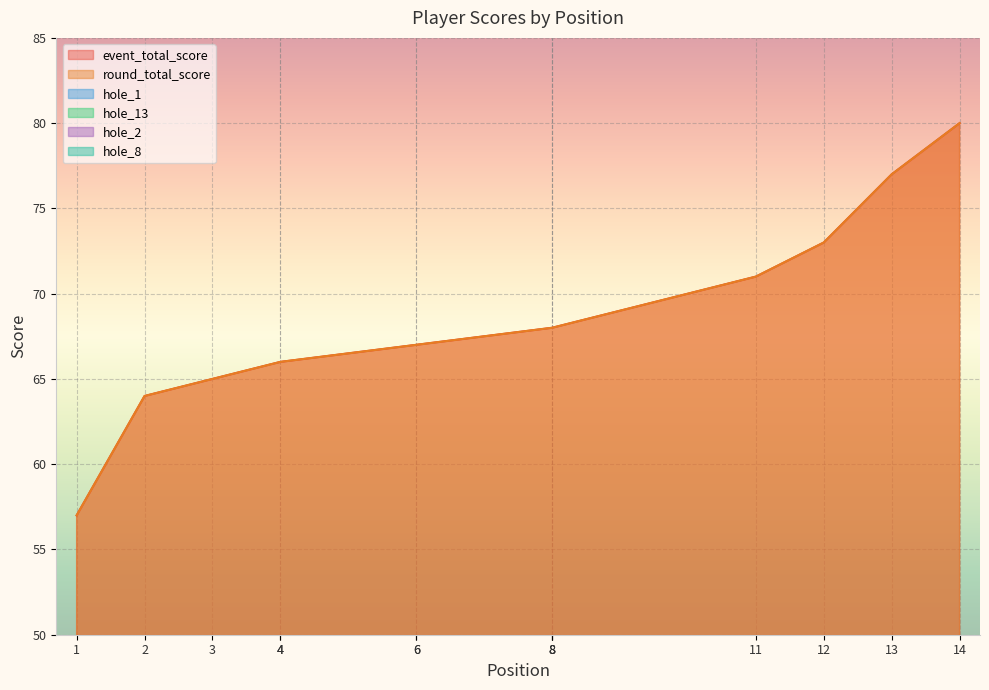

True or false: round_total_score and event_total_score cross at least once.

False